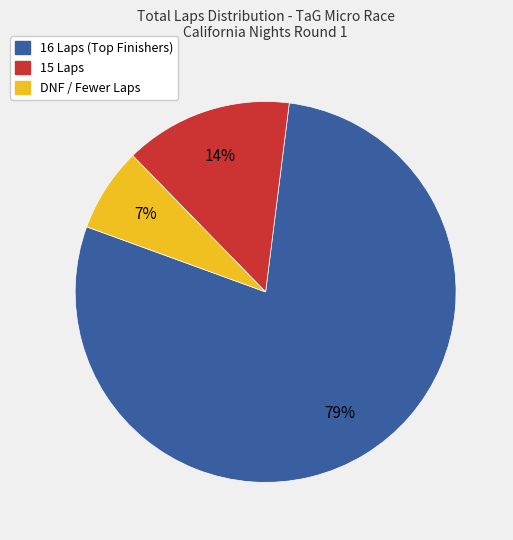

Is there any slice that represents more than half of the pie?

Yes